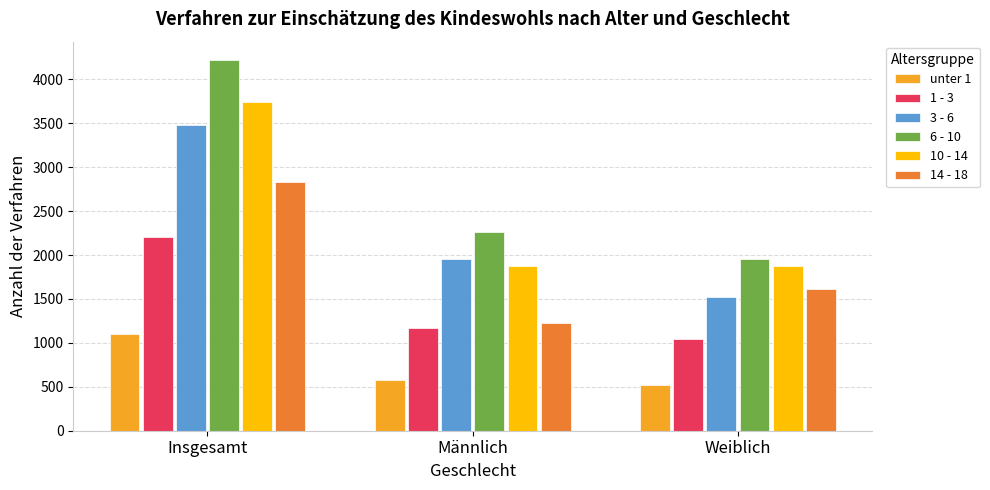

Is the value of 14 - 18 at Männlich greater than the value of 10 - 14 at Männlich?

No